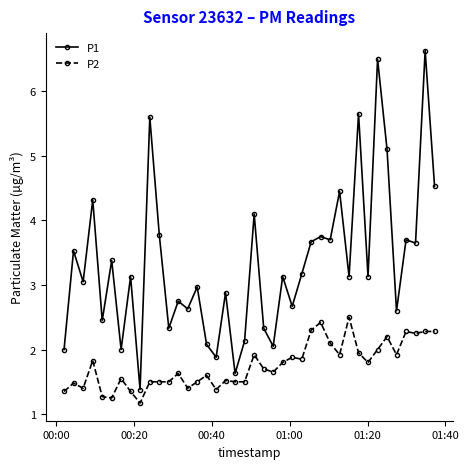

Which series has the largest range (max minus min)?

P1